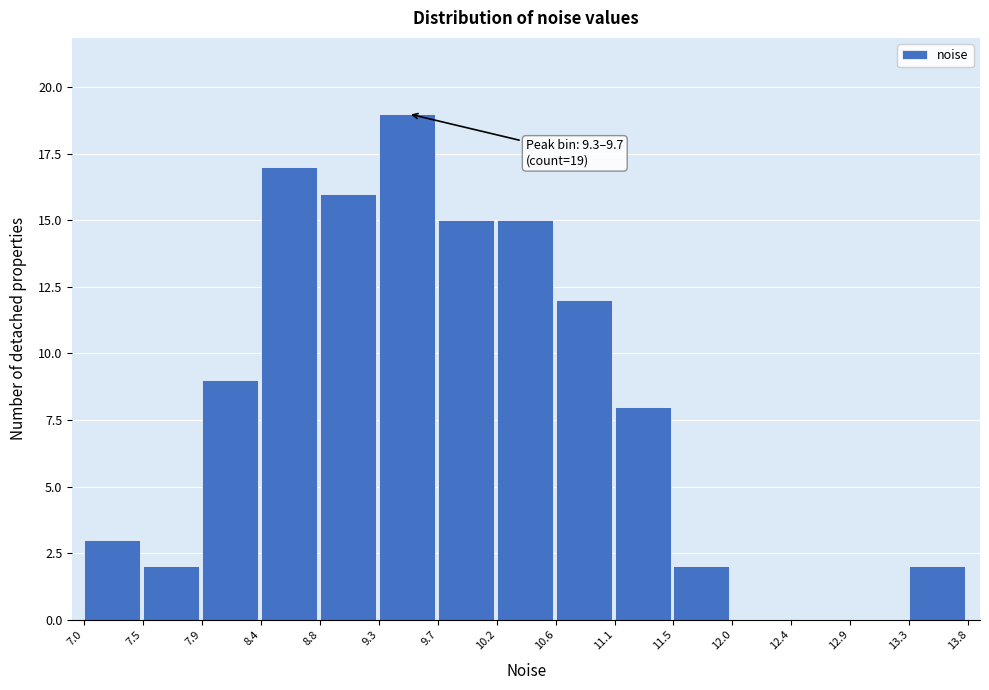

Which range on the x-axis has the tallest bar?

9.3 to 9.7